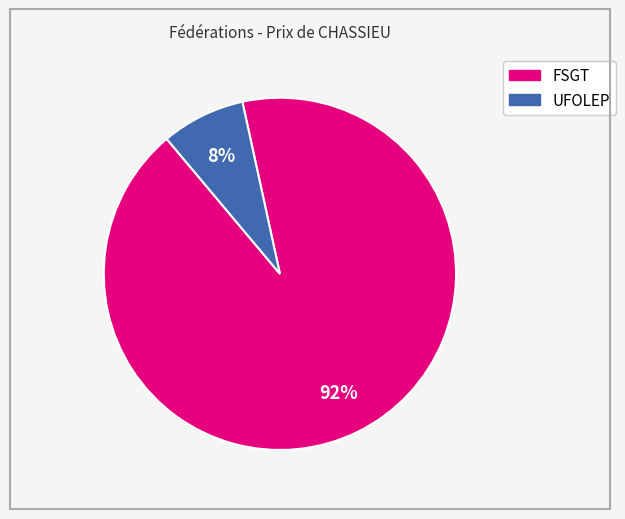

What is the smallest slice in the pie chart?

UFOLEP